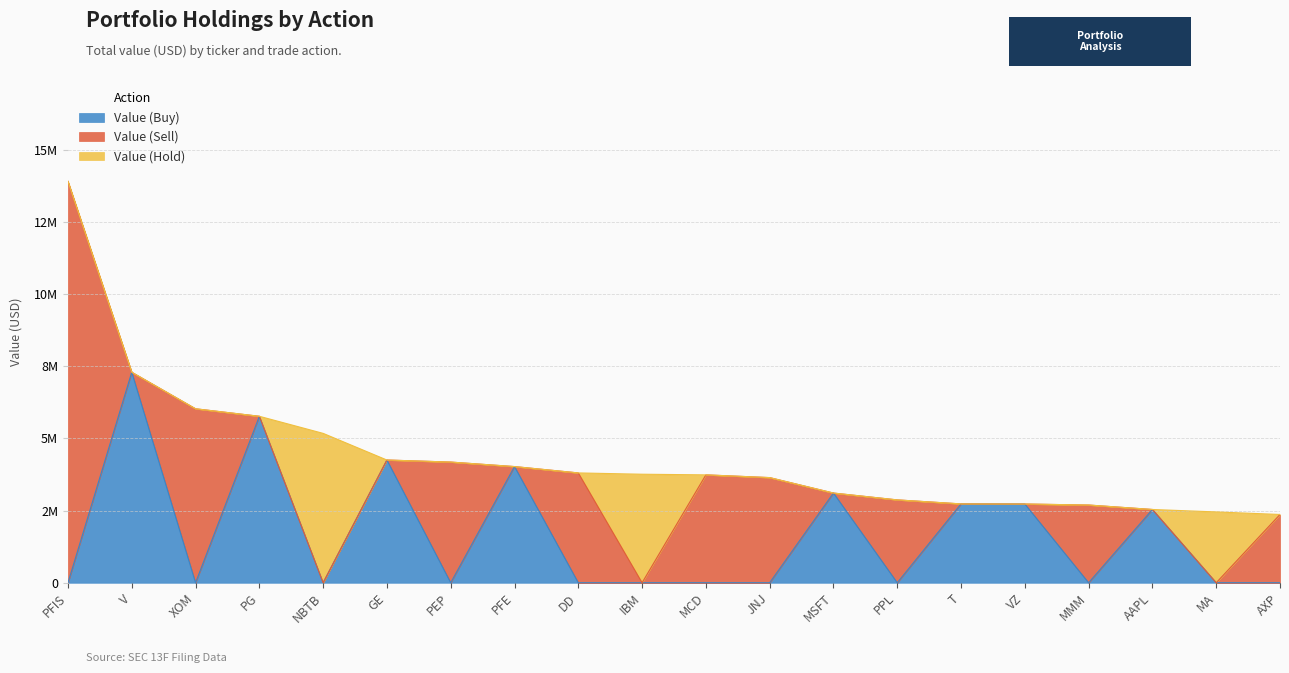

Between PEP and MCD, which series saw the biggest shift?

Value (Sell)